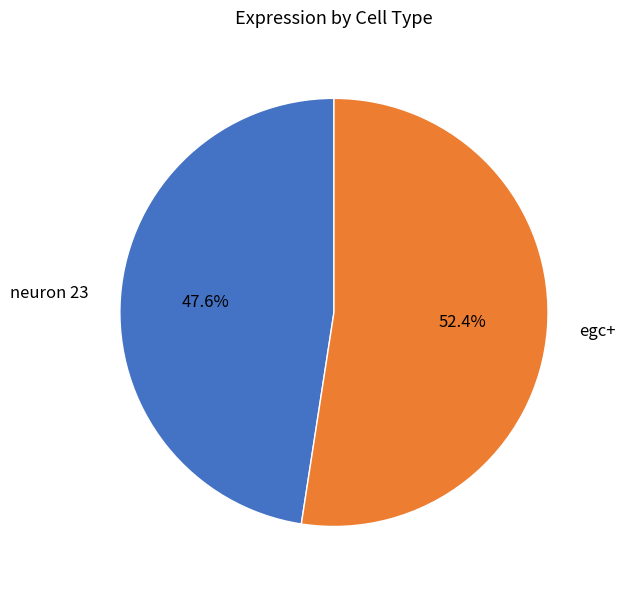

How many segments does this pie chart have?

2